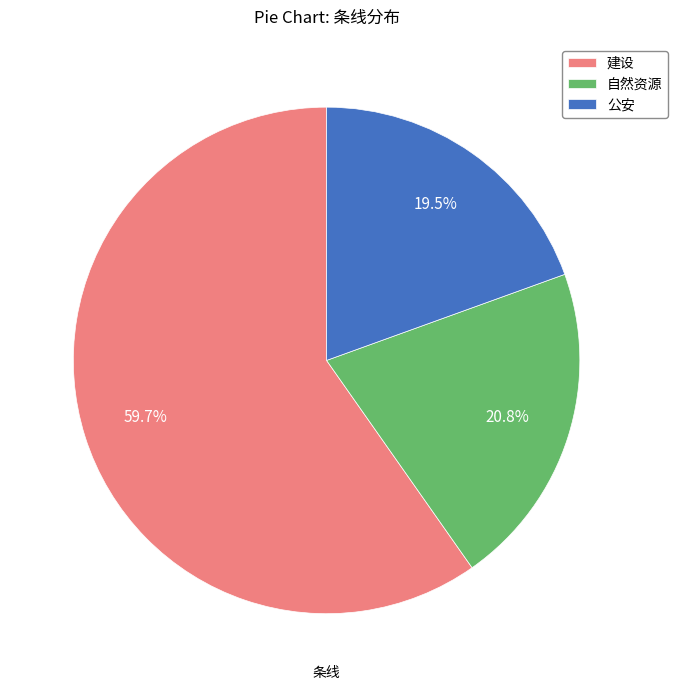

To the nearest percent, what is the difference between the largest and smallest slice percentages?

40%